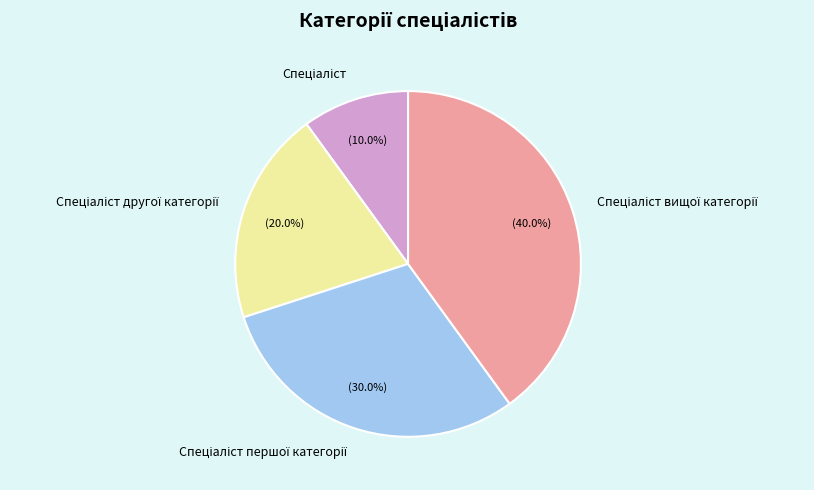

Does any single category account for the majority?

No